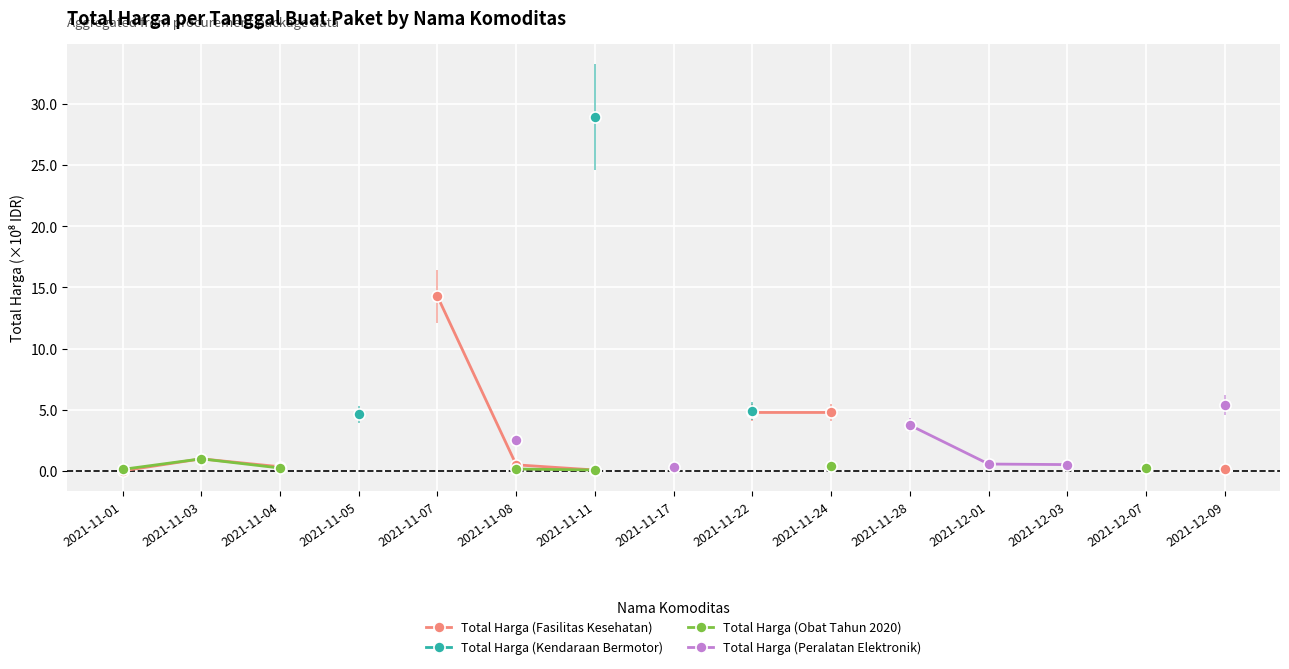

The value of Total Harga (Peralatan Elektronik) at 2021-12-09 is 5.4. True or false?

True